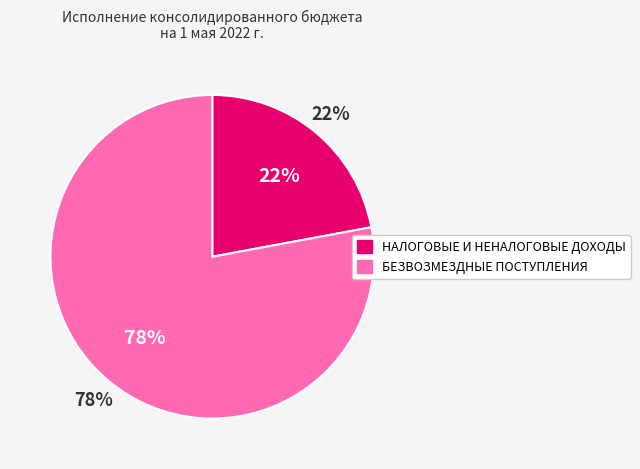

Approximately how many times larger is the value at БЕЗВОЗМЕЗДНЫЕ ПОСТУПЛЕНИЯ compared to НАЛОГОВЫЕ И НЕНАЛОГОВЫЕ ДОХОДЫ?

3.5